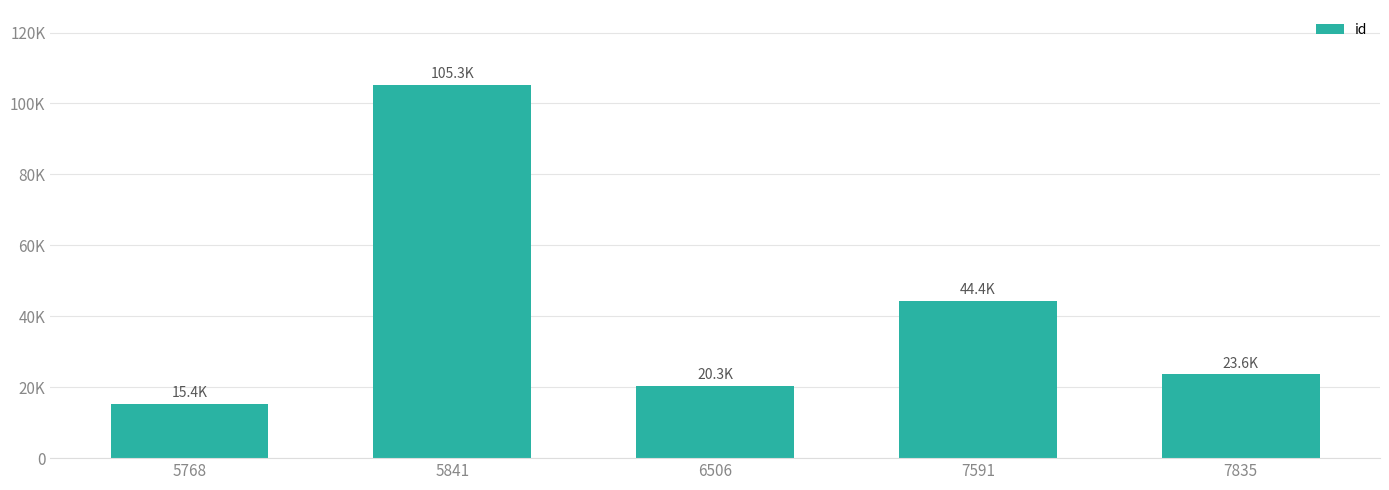

How many bars are there in total?

5